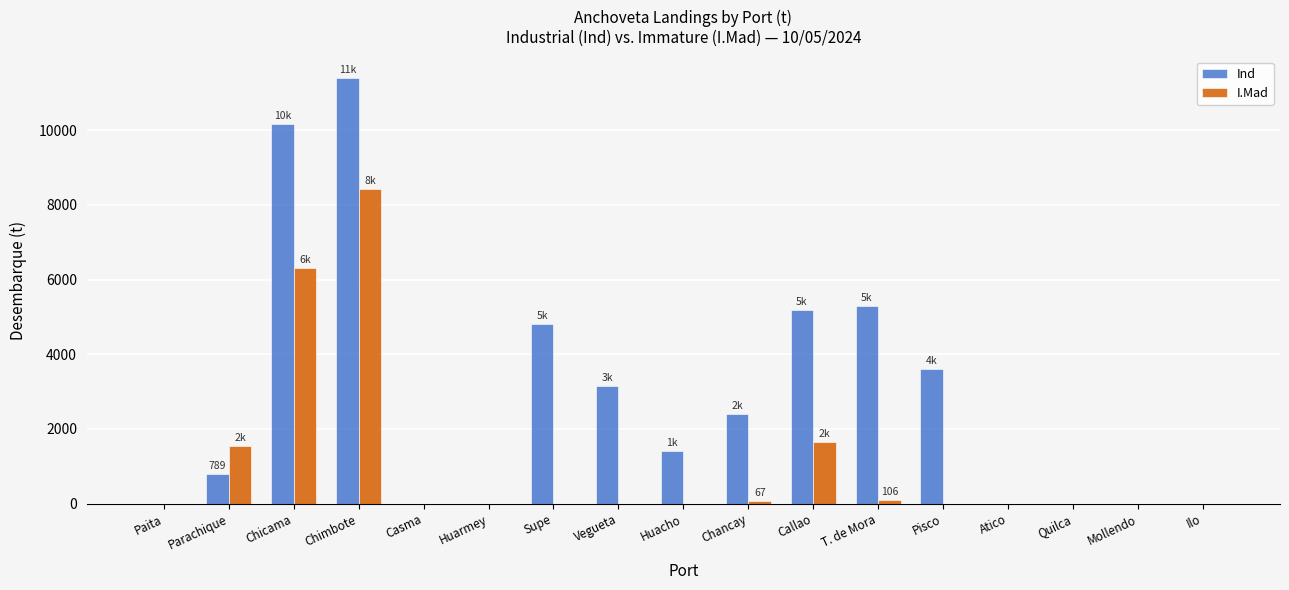

Count the number of categories in the chart.

17